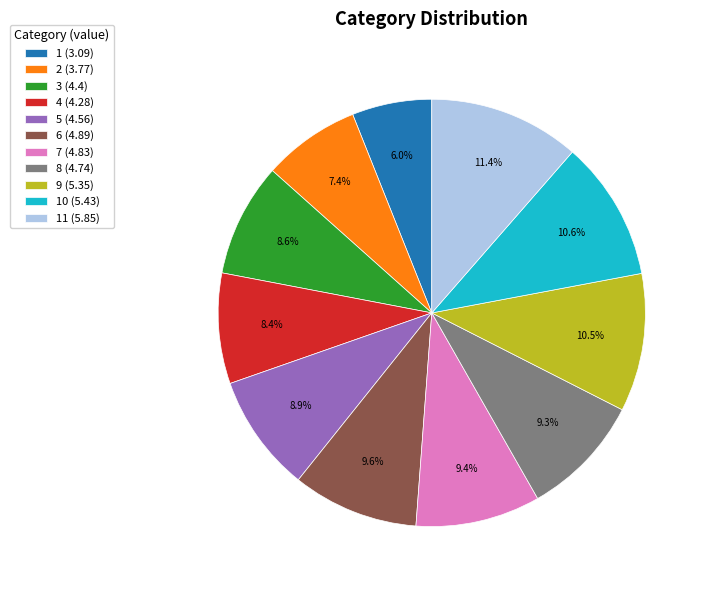

What is the smallest slice in the pie chart?

1 (3.09)